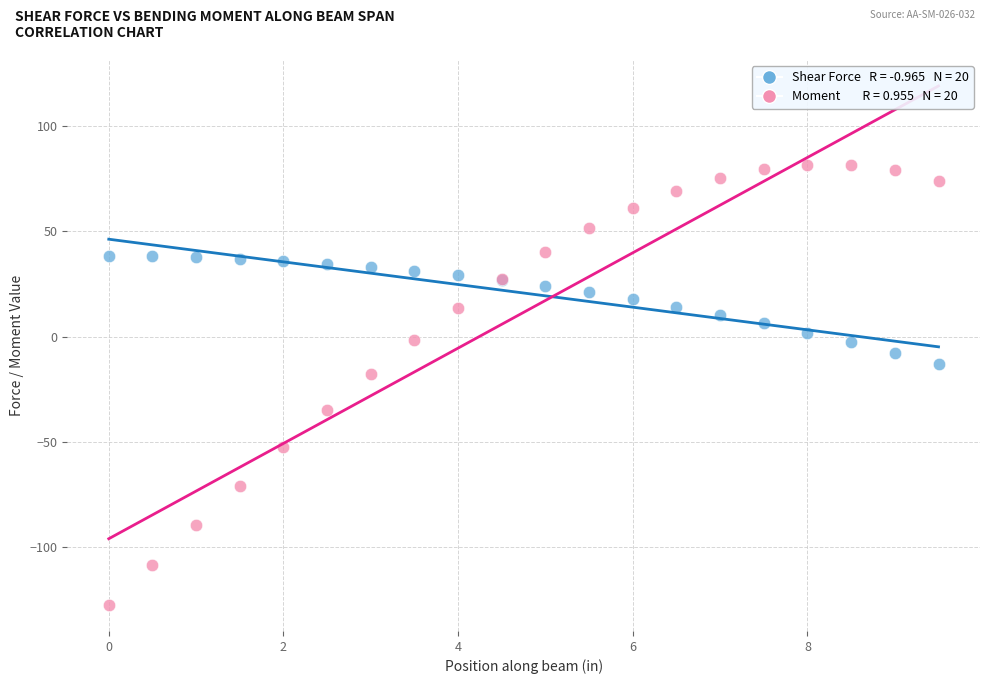

Across all series, what Y value is closest to -22?

-17.8